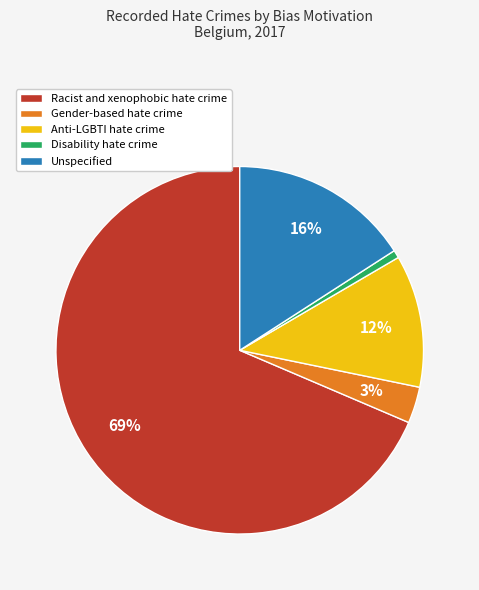

Which slice is the largest?

Racist and xenophobic hate crime